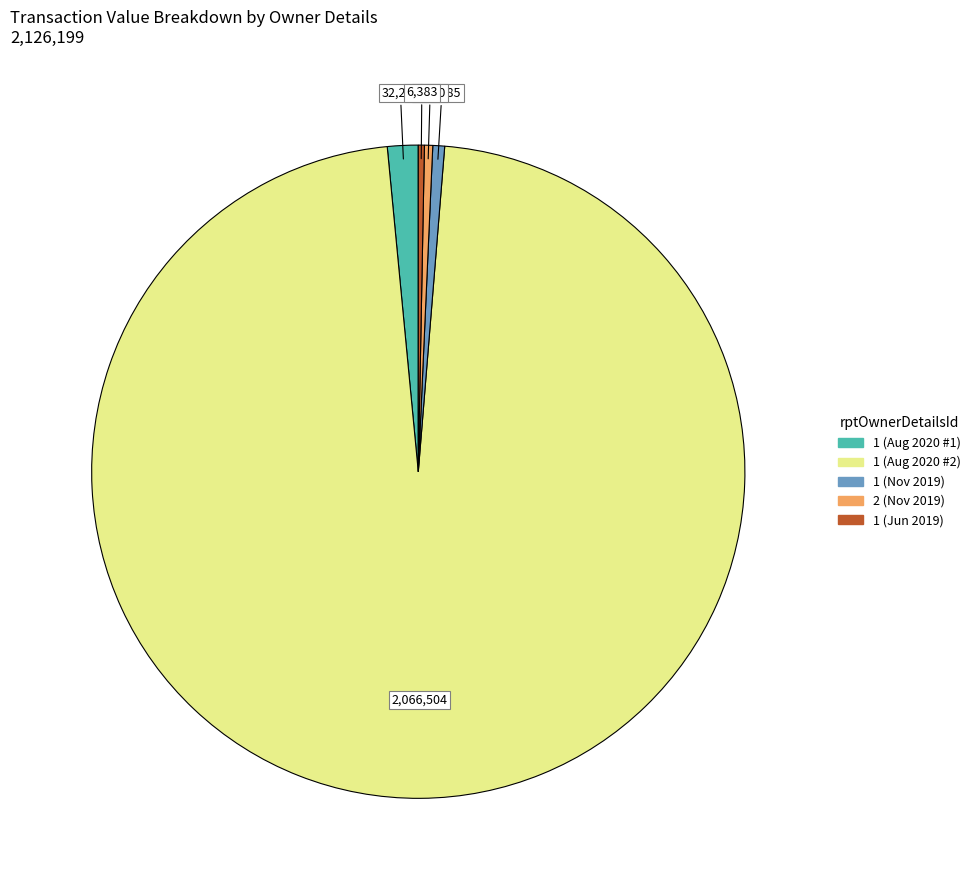

Is there any slice that represents more than half of the pie?

Yes